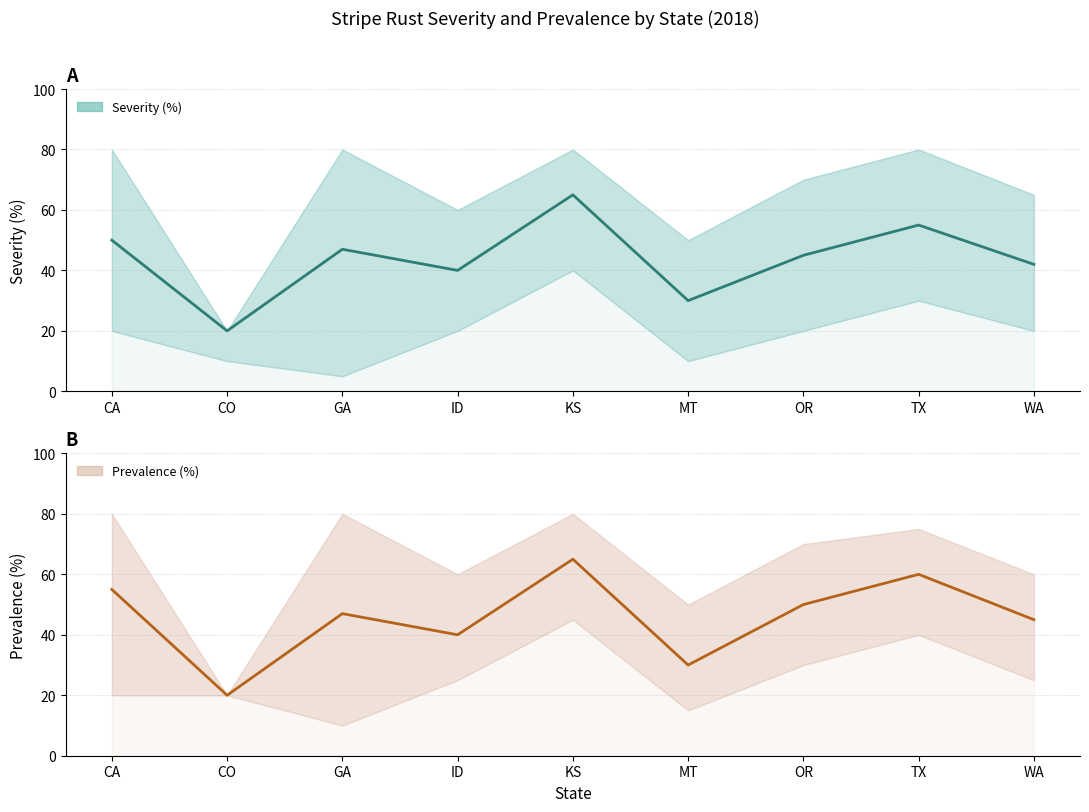

Which category has the lowest value in the Severity mid series?

CO